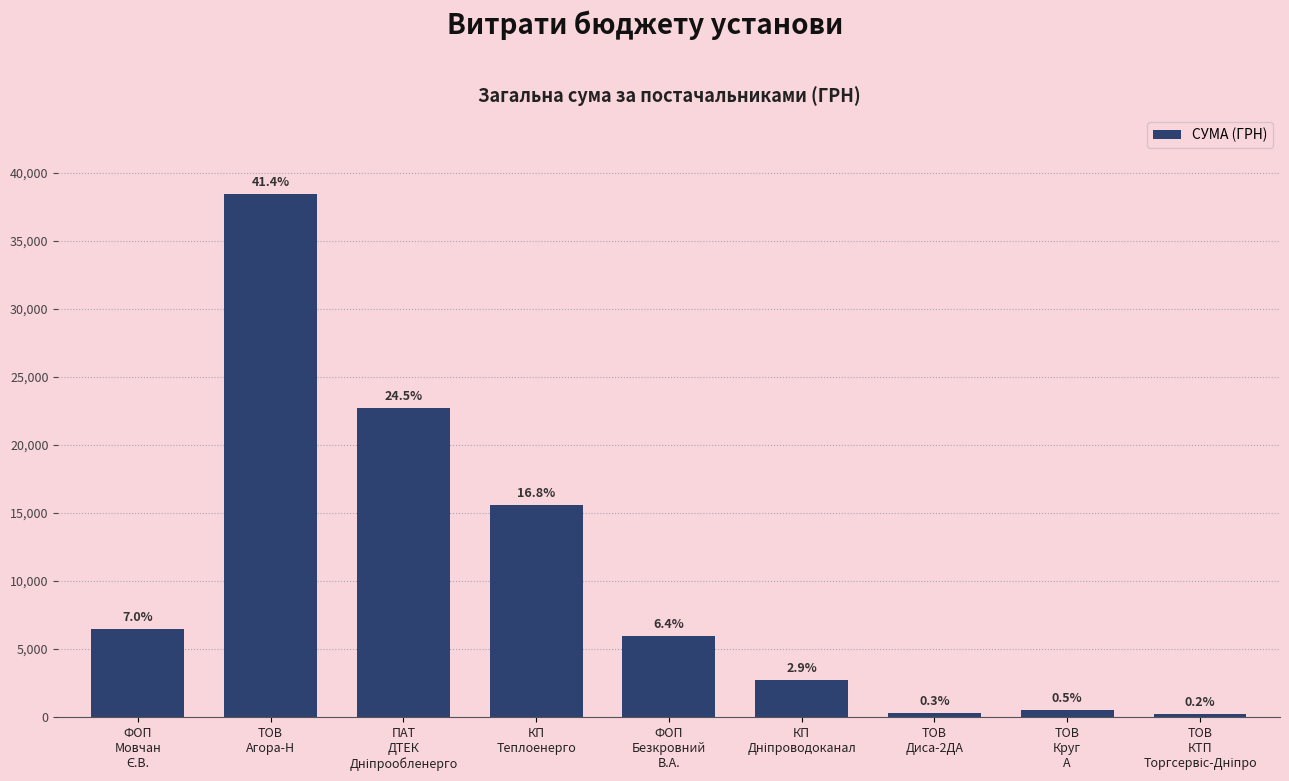

Does the chart contain stacked bars?

No